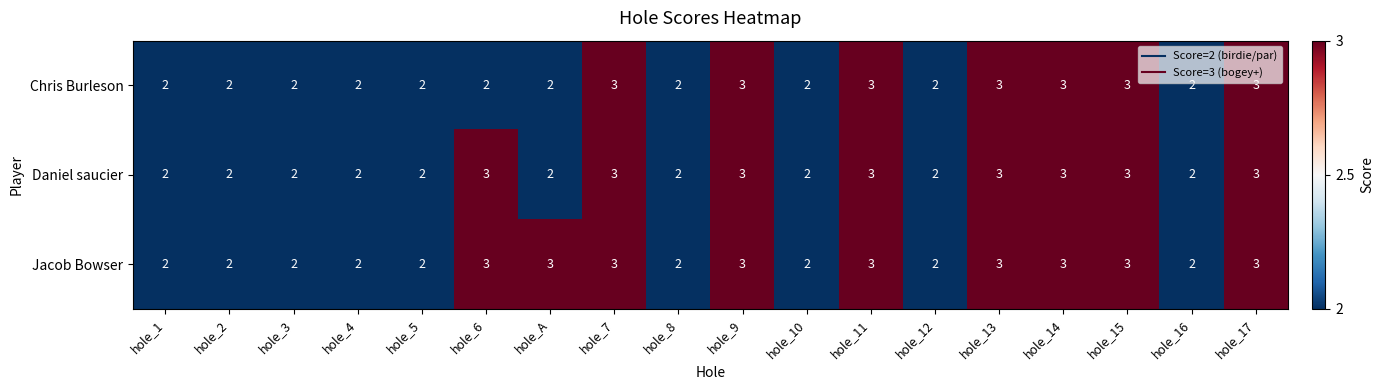

What is the sum of the Chris Burleson values at hole_10 and hole_13?

5